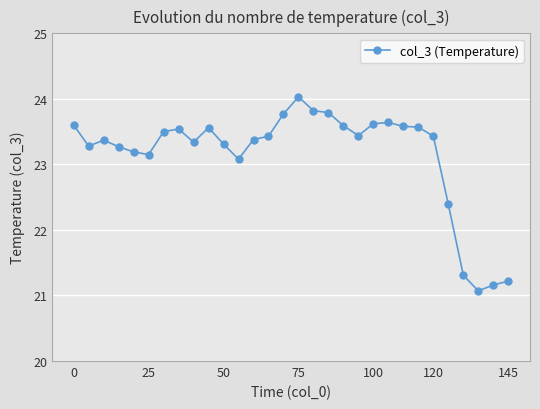

What is the difference between the maximum and minimum values?

3.0